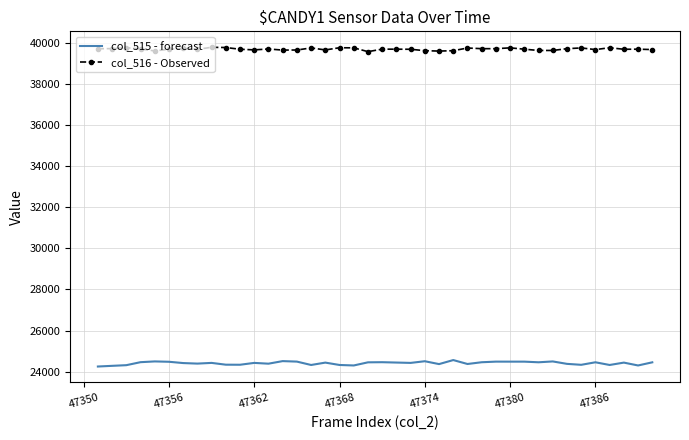

Rank the series by their average value, from highest to lowest.

col_516 - Observed, col_515 - forecast